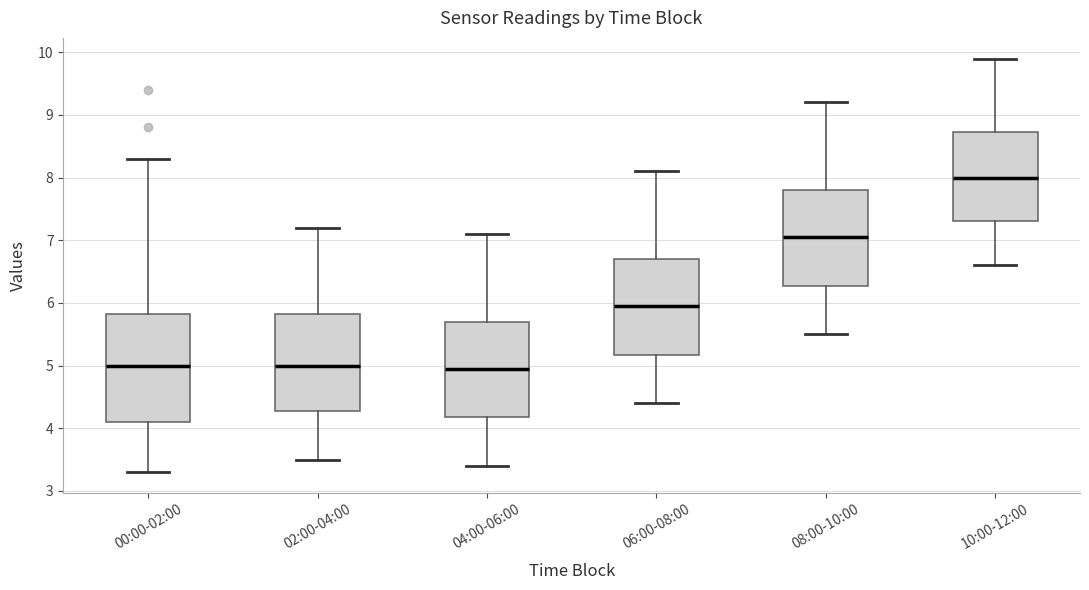

Which box has the highest median line?

10:00-12:00